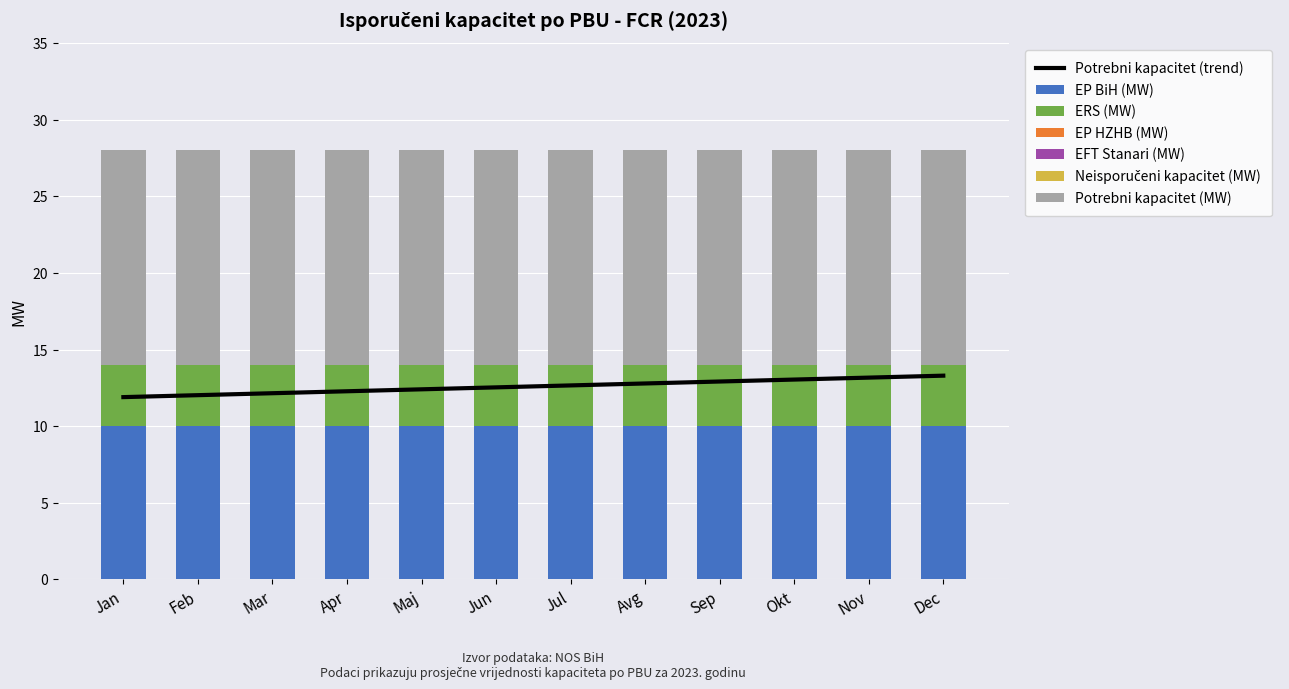

What position from the right is Jan?

12